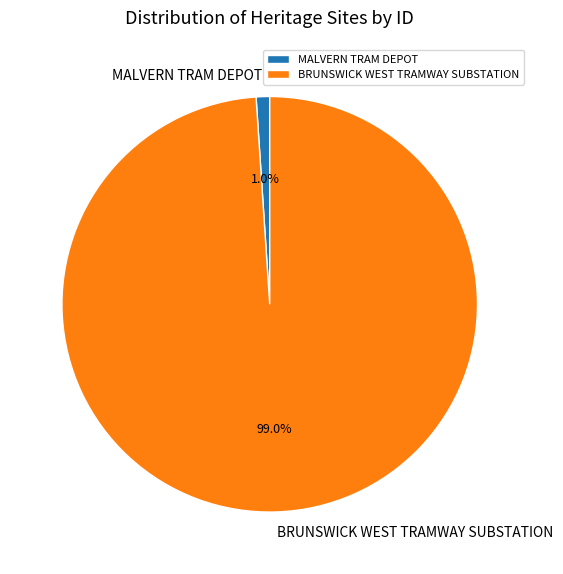

To the nearest percent, what is the average slice percentage?

50%